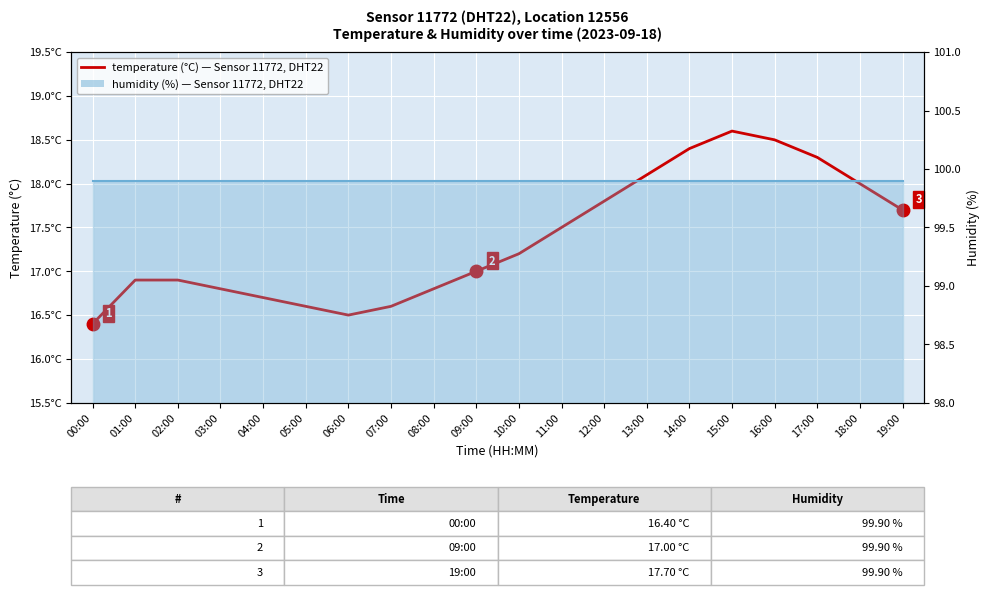

What is the value of the temperature point at the 1st from the left?

16.4